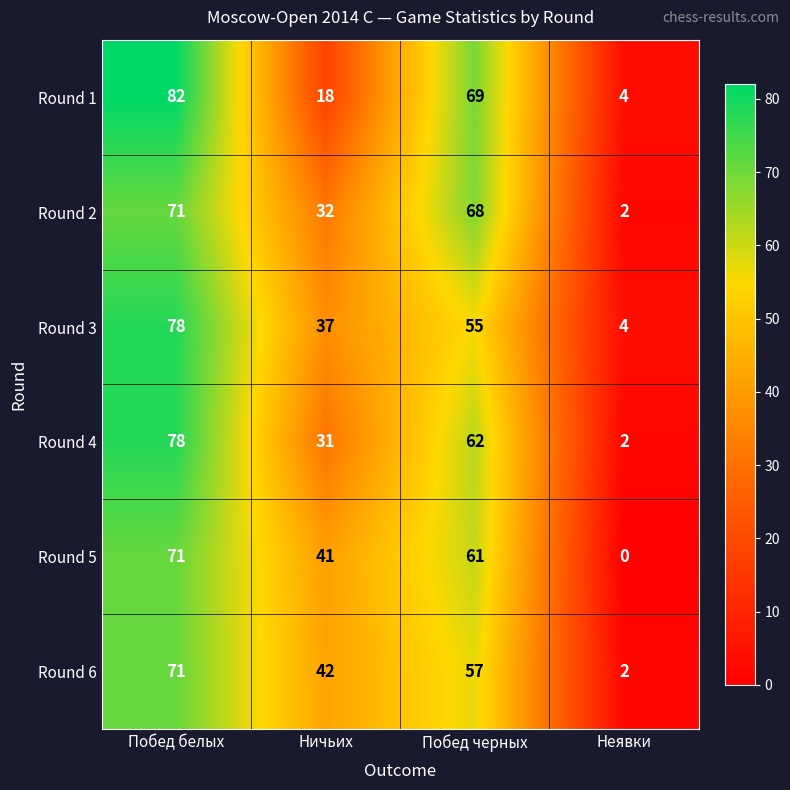

Which series has the largest range (max minus min)?

Round 1